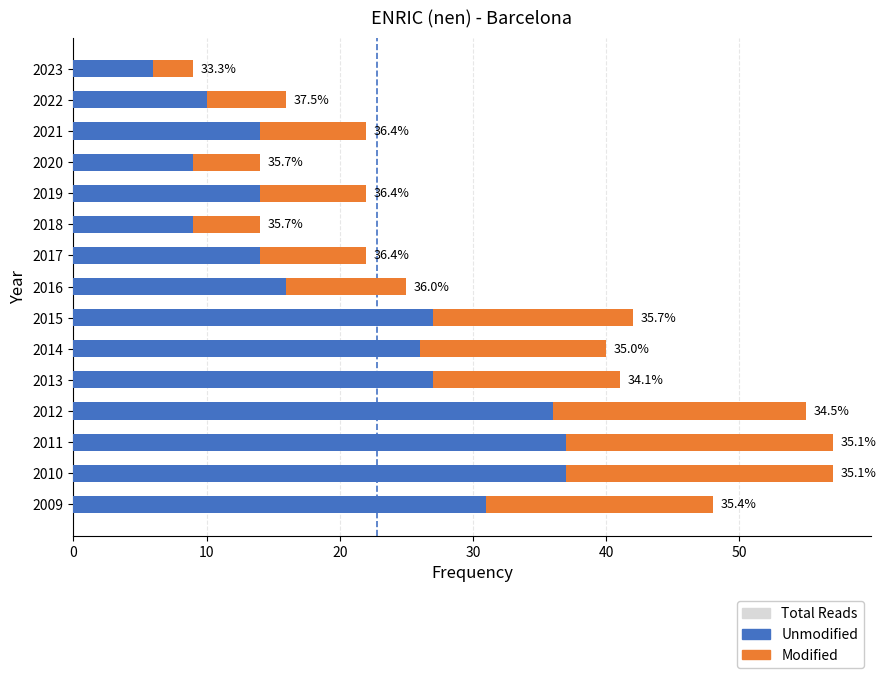

List the series in order of their overall mean, highest first.

Total Reads, Unmodified, Modified